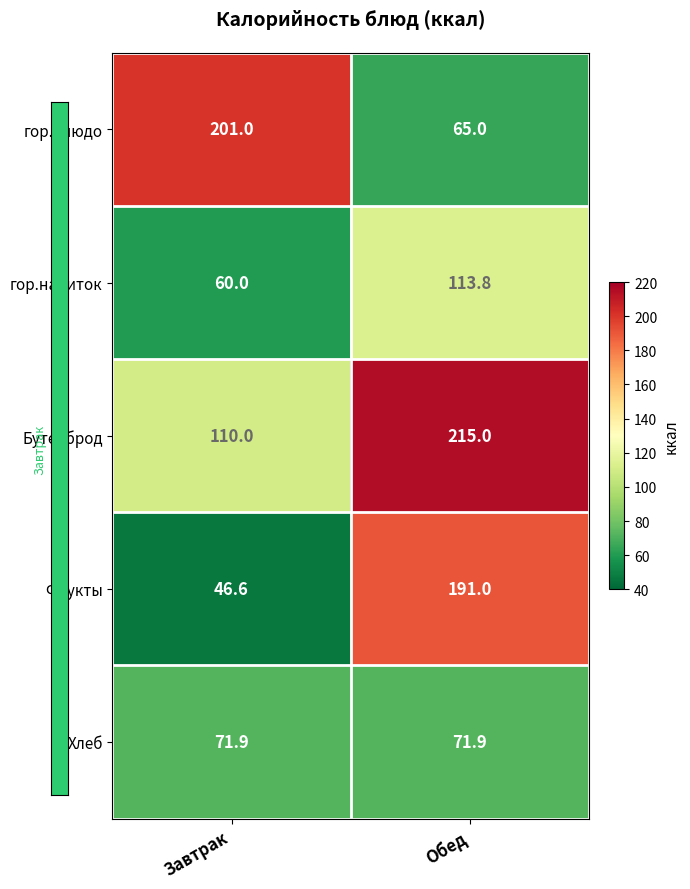

What is the difference between the maximum and minimum values in the гор.напиток series?

53.8